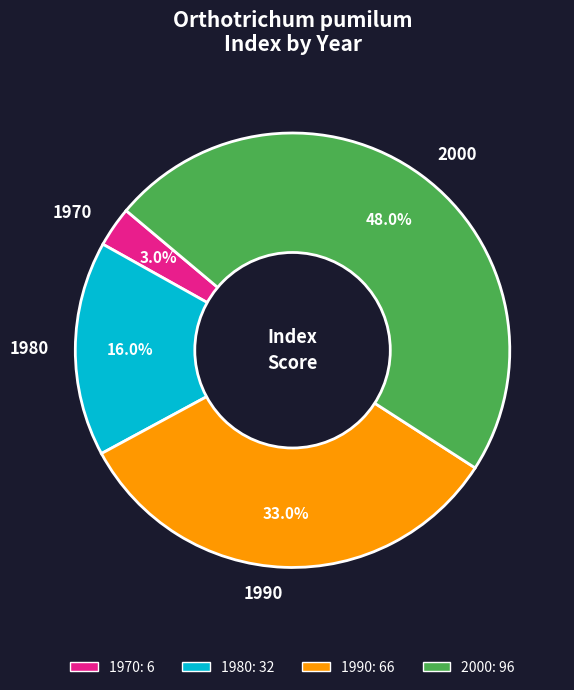

How many slices are in this pie chart?

4